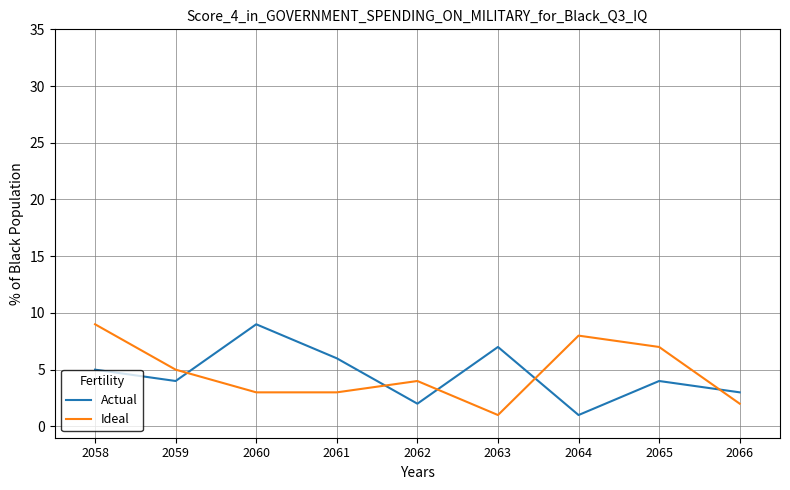

Does the chart display data point markers on the line(s)?

No